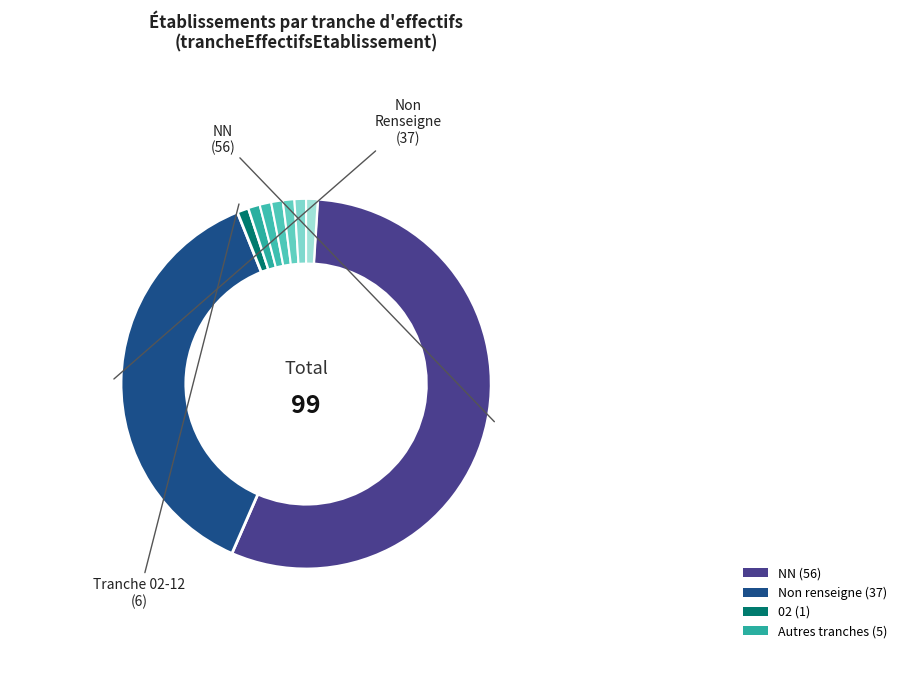

To the nearest percent, what percentage of the pie is 02?

1%